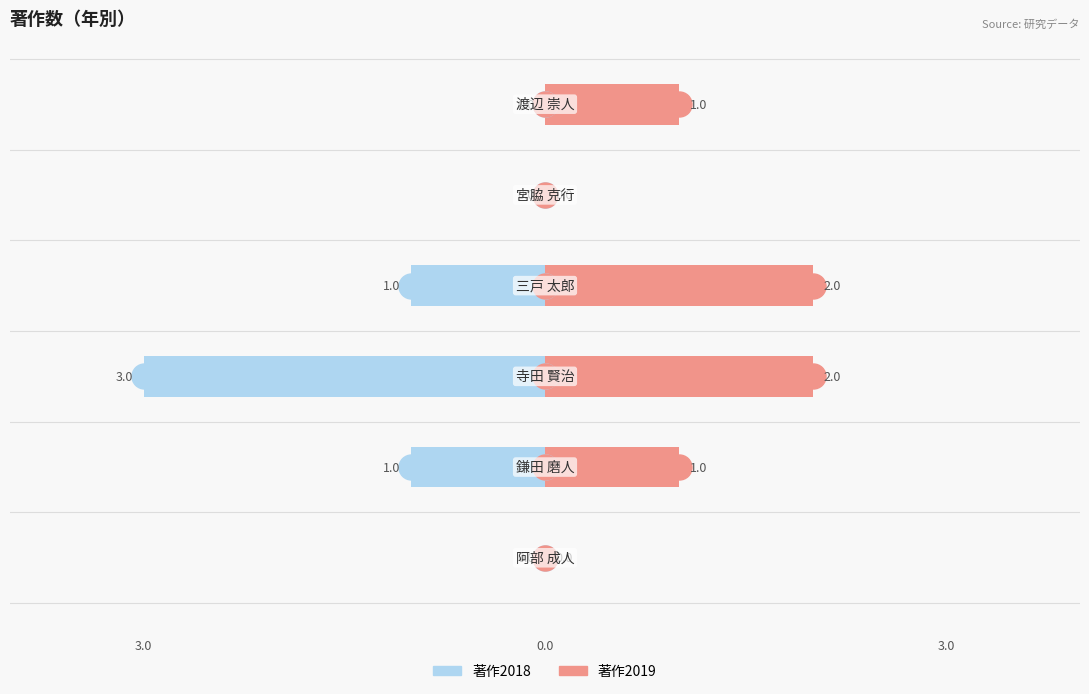

How many distinct data groups are displayed?

2